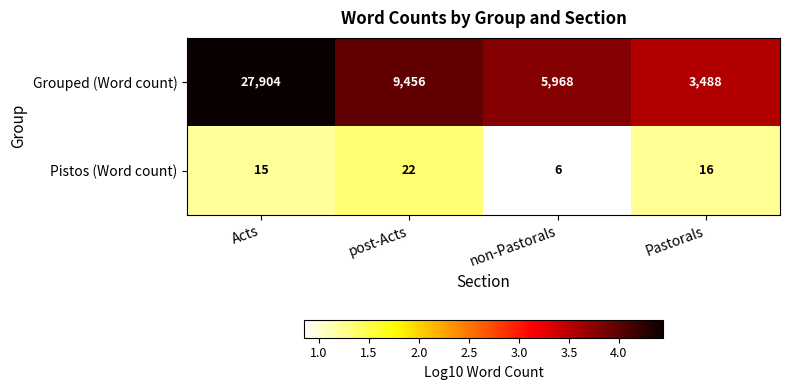

What is the sum of all Pistos (Word count) values?

59